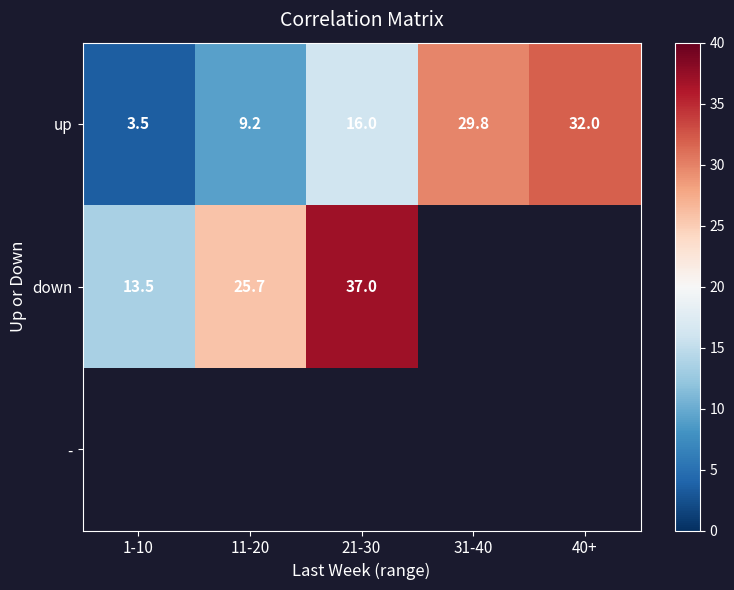

List the labels in order of up value, largest first.

40+, 31-40, 21-30, 11-20, 1-10